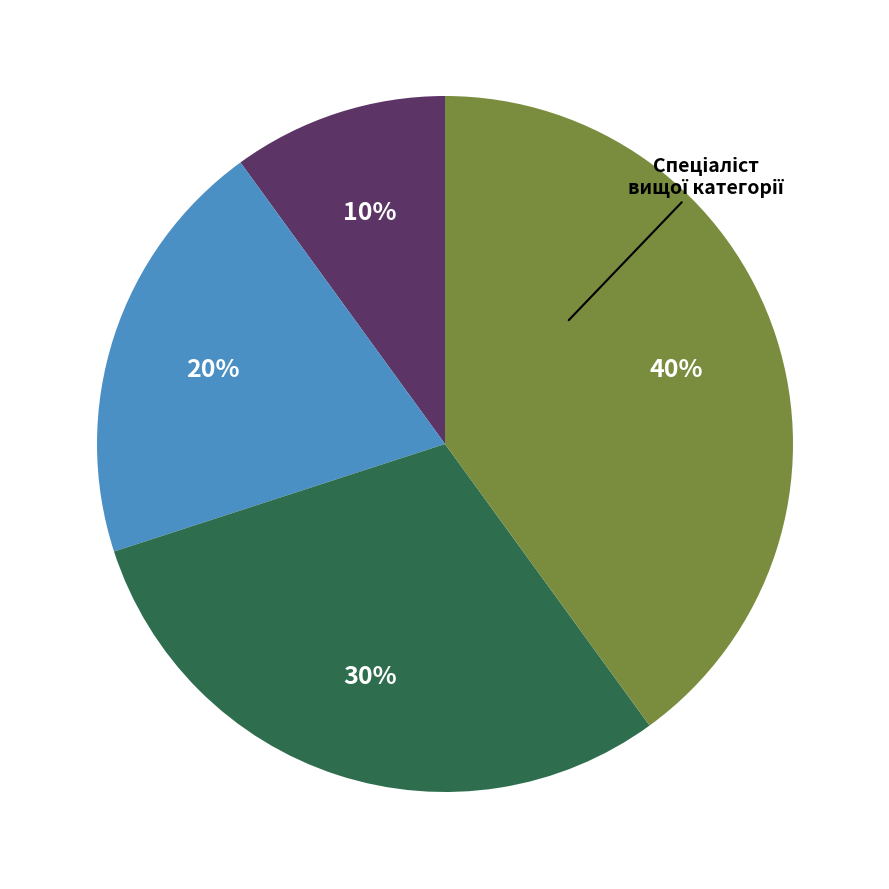

To the nearest percent, what is the average slice percentage?

25%